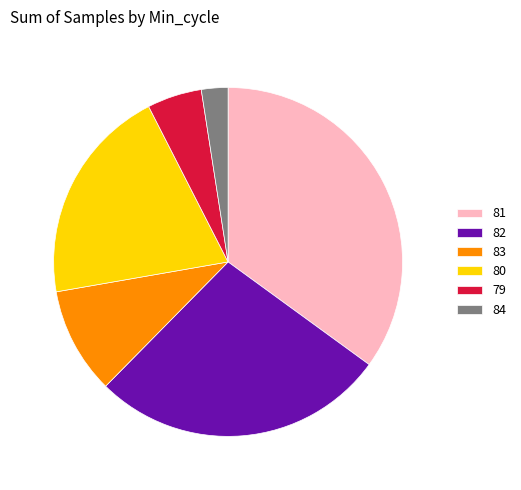

How many segments does this pie chart have?

6